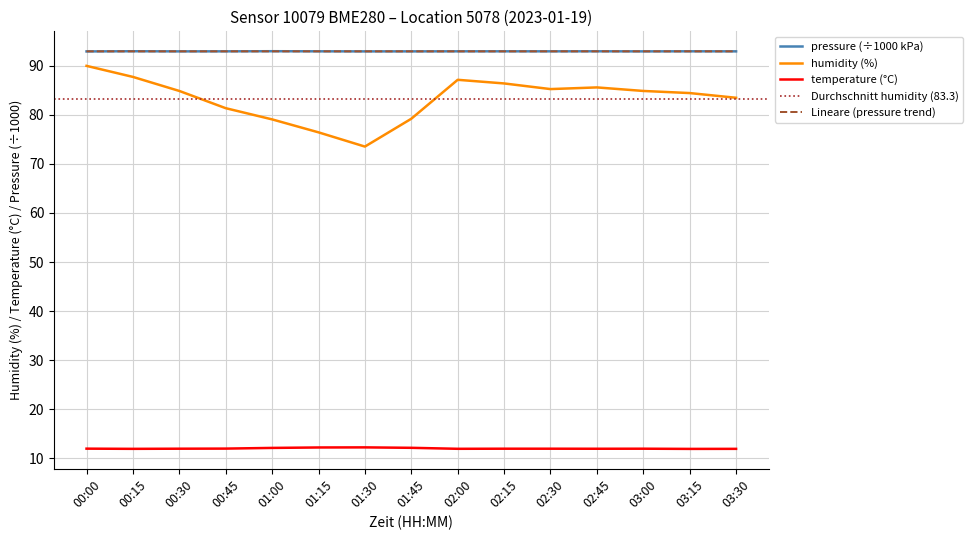

What is the average value of the humidity series?

83.3